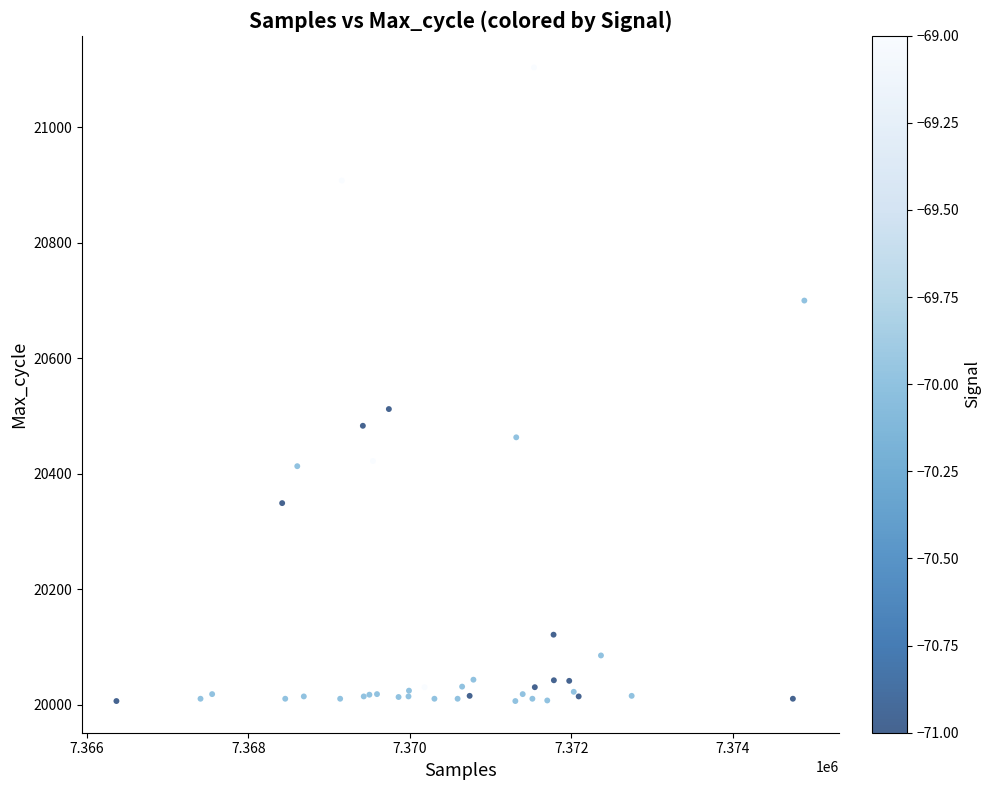

What Y value in the scatter plot is closest to 20555?

20512